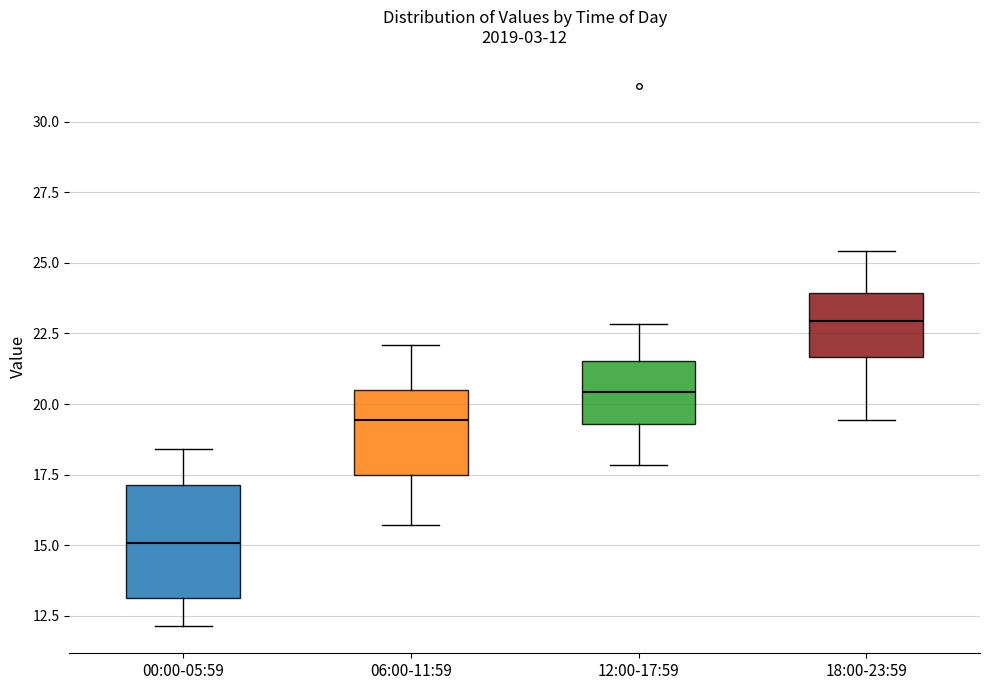

Comparing the boxes themselves (not the whiskers), which one is the tallest?

00:00-05:59